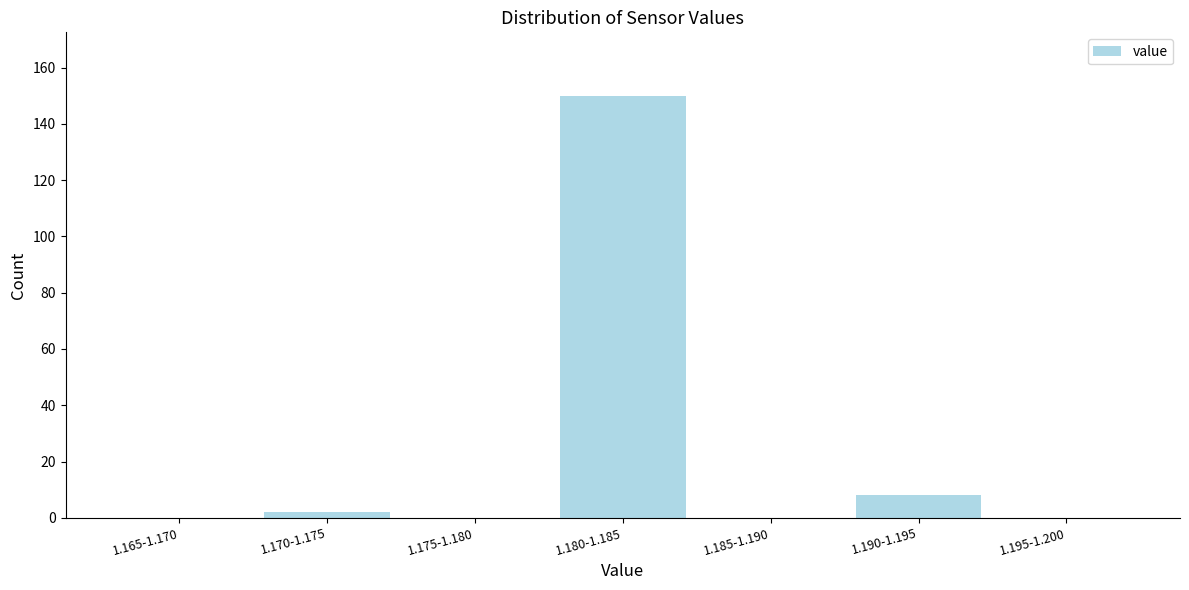

Reading right to left, list all the values displayed in this chart.

1.195-1.200=0	1.190-1.195=8	1.185-1.190=0	1.180-1.185=150	1.175-1.180=0	1.170-1.175=2	1.165-1.170=0